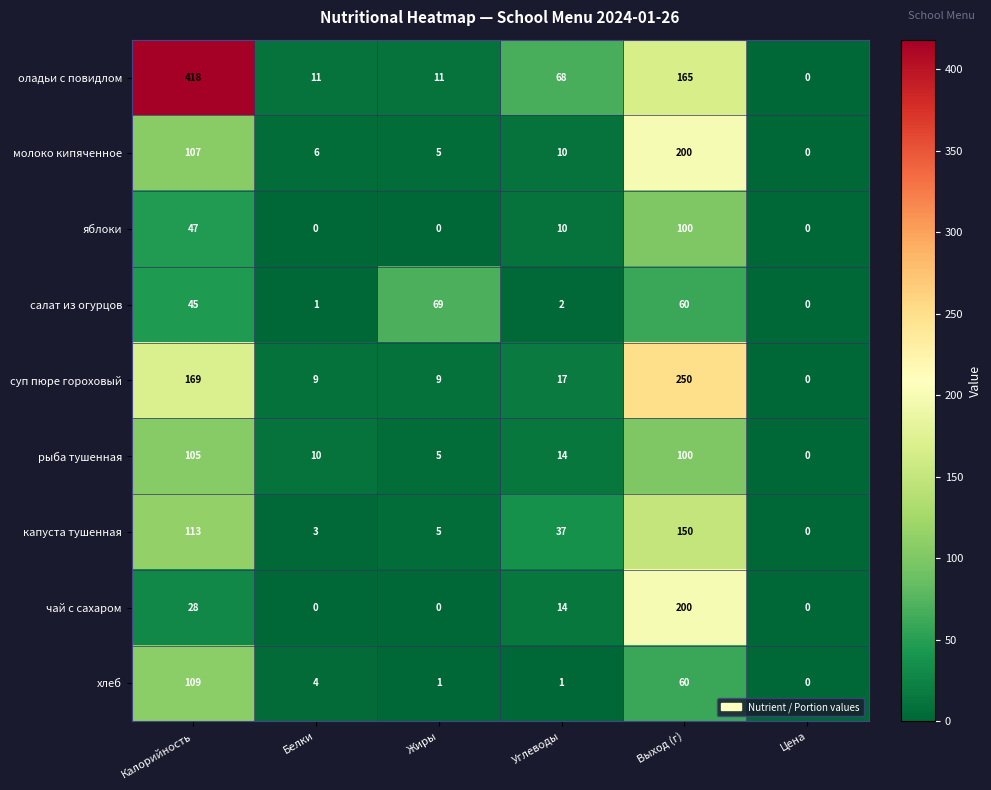

What value does the чай с сахаром series have at Калорийность?

28